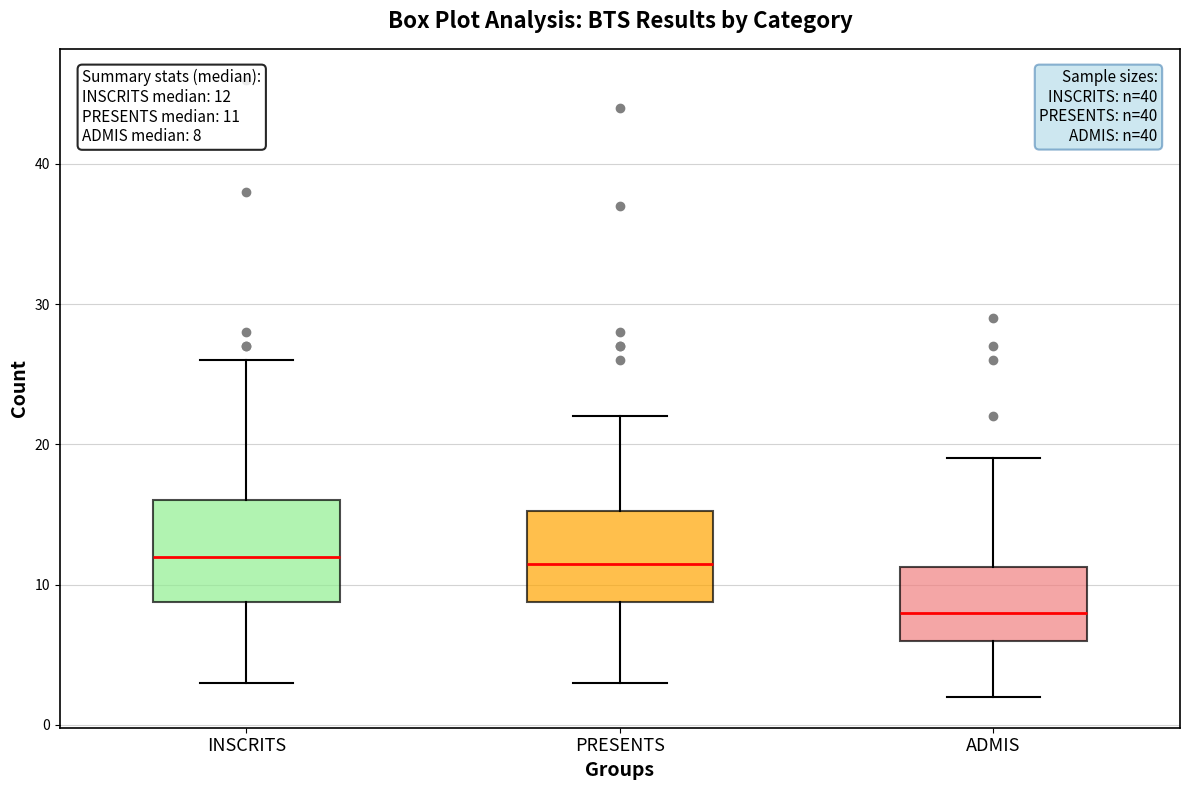

Which box's median line is the lowest?

ADMIS